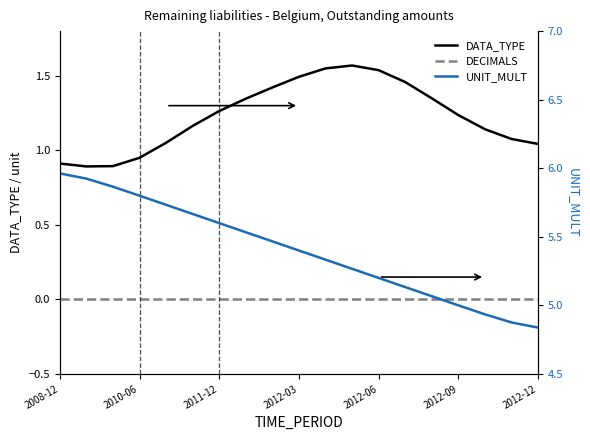

What is the difference between the maximum and minimum values in the DATA_TYPE series?

0.7